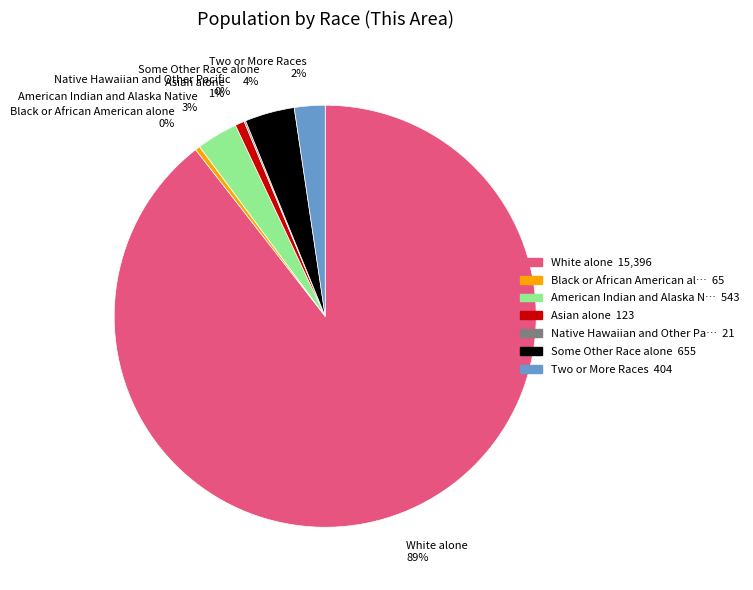

Which has a higher value, American Indian and Alaska Native 3% or Some Other Race alone 4%?

Some Other Race alone 4%